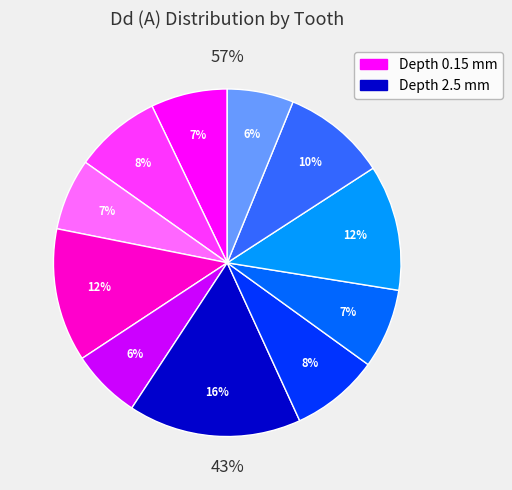

To the nearest percent, what portion does Tooth 8 represent?

7%